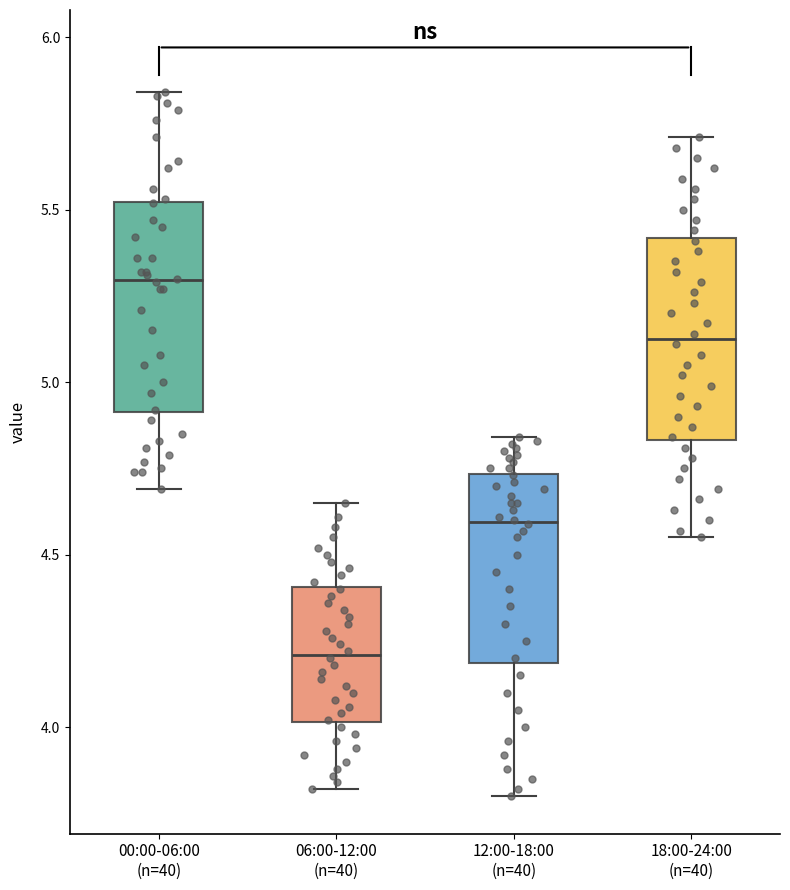

Reading left to right, transcribe this box plot: for each box, give where its median line is, the range the box spans, and where its two whiskers end, as read against the y-axis. The values are not printed on the chart, so give them approximately, as read against the axis.

00:00-06:00 (n=40): median 5.30, box 4.90 to 5.50, whiskers 4.70 to 5.85
06:00-12:00 (n=40): median 4.20, box 4.00 to 4.40, whiskers 3.80 to 4.65
12:00-18:00 (n=40): median 4.60, box 4.20 to 4.75, whiskers 3.80 to 4.85
18:00-24:00 (n=40): median 5.15, box 4.85 to 5.40, whiskers 4.55 to 5.70